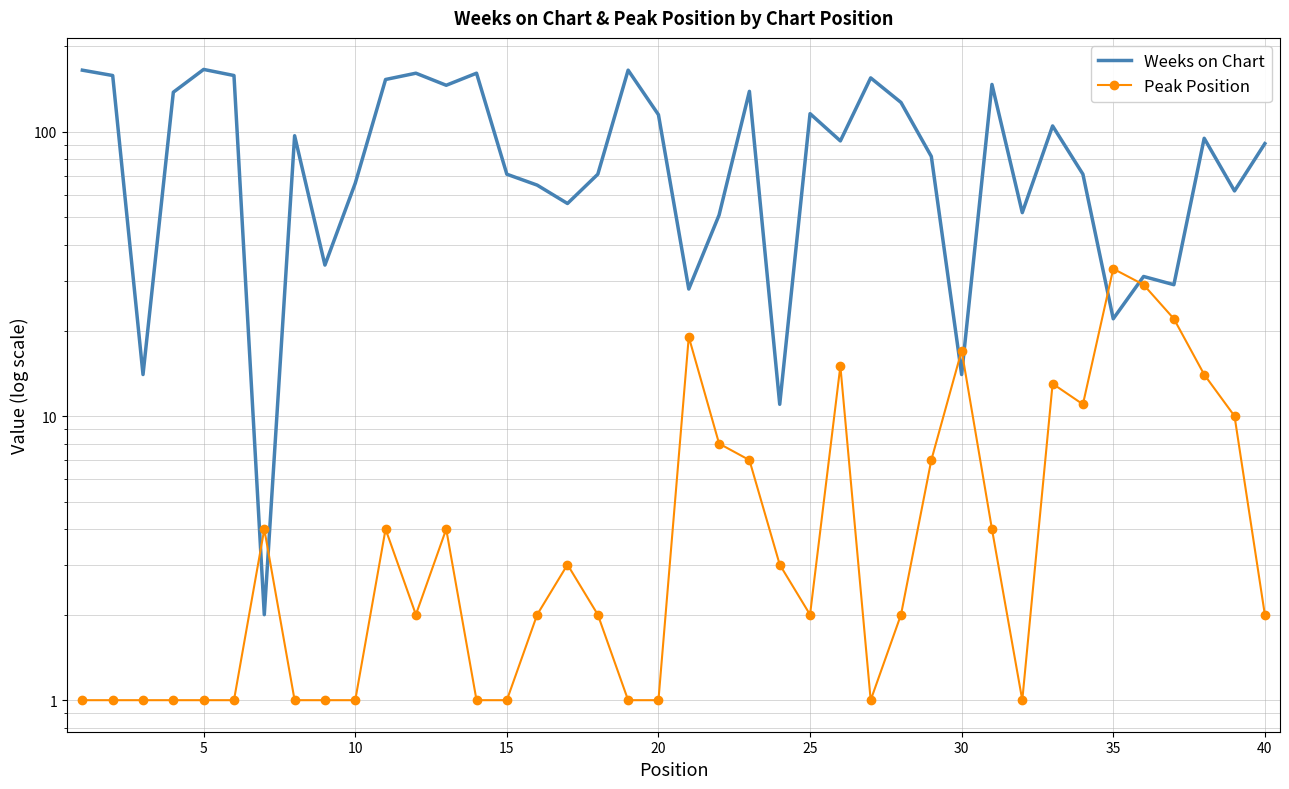

List the series in order of their peak value, highest first.

Weeks on Chart, Peak Position